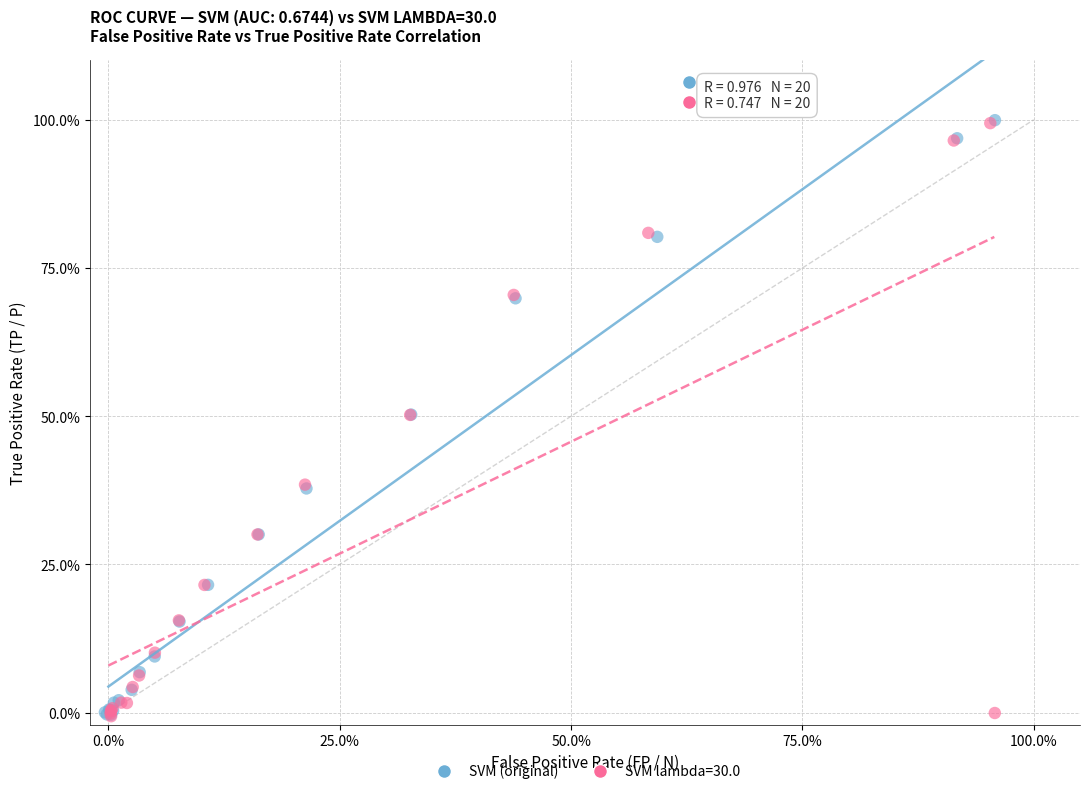

What are all the series names shown in the legend?

SVM (original), SVM lambda=30.0